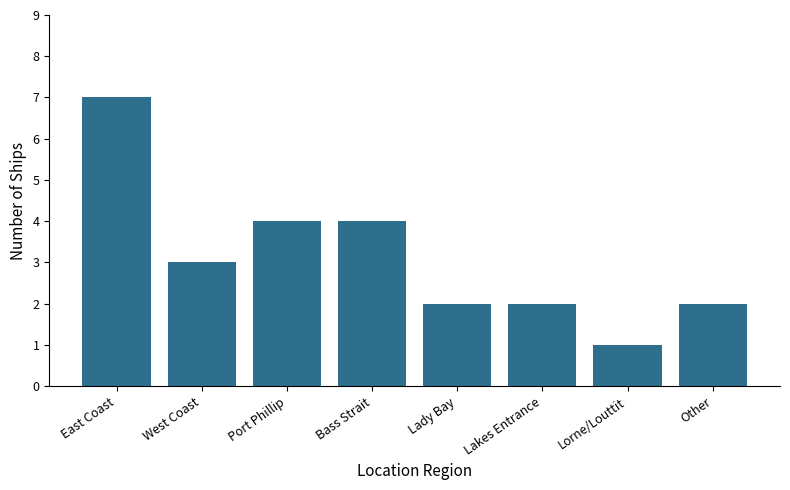

What is the difference between the maximum and minimum values?

6